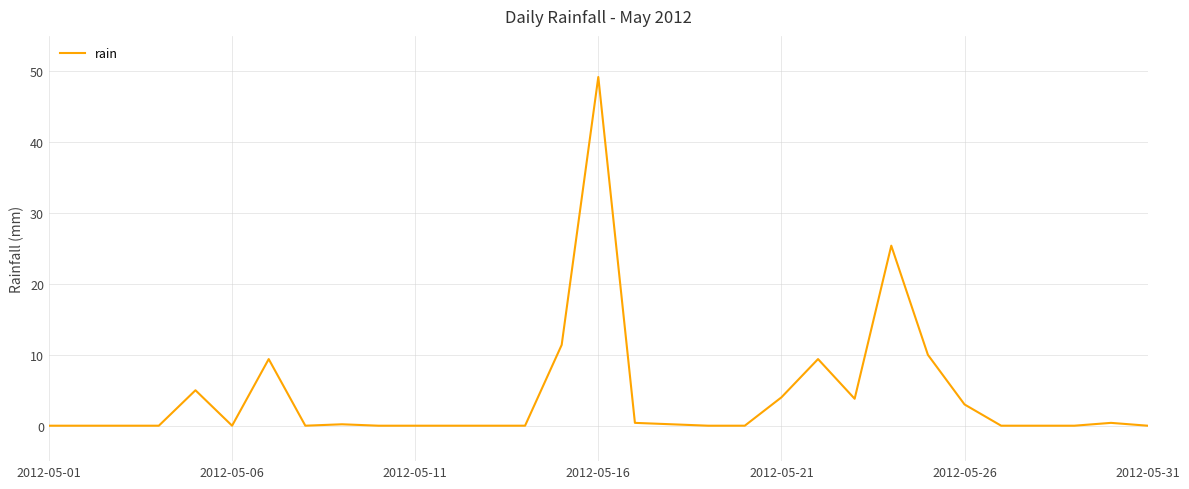

What is the greatest value displayed?

49.2